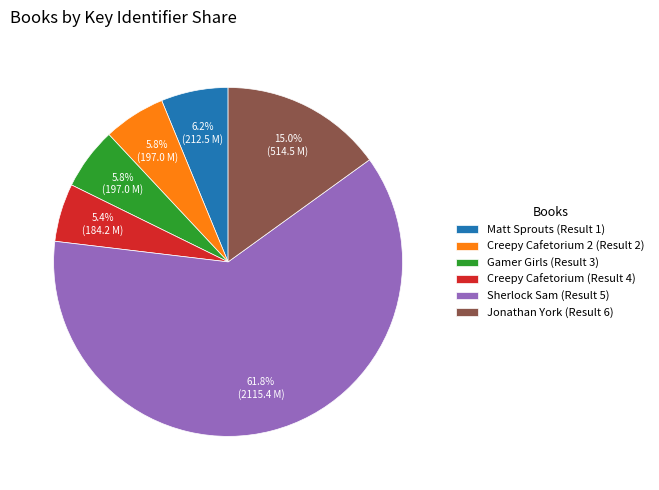

What percentage is the Sherlock Sam (Result 5) slice, to the nearest percent?

62%